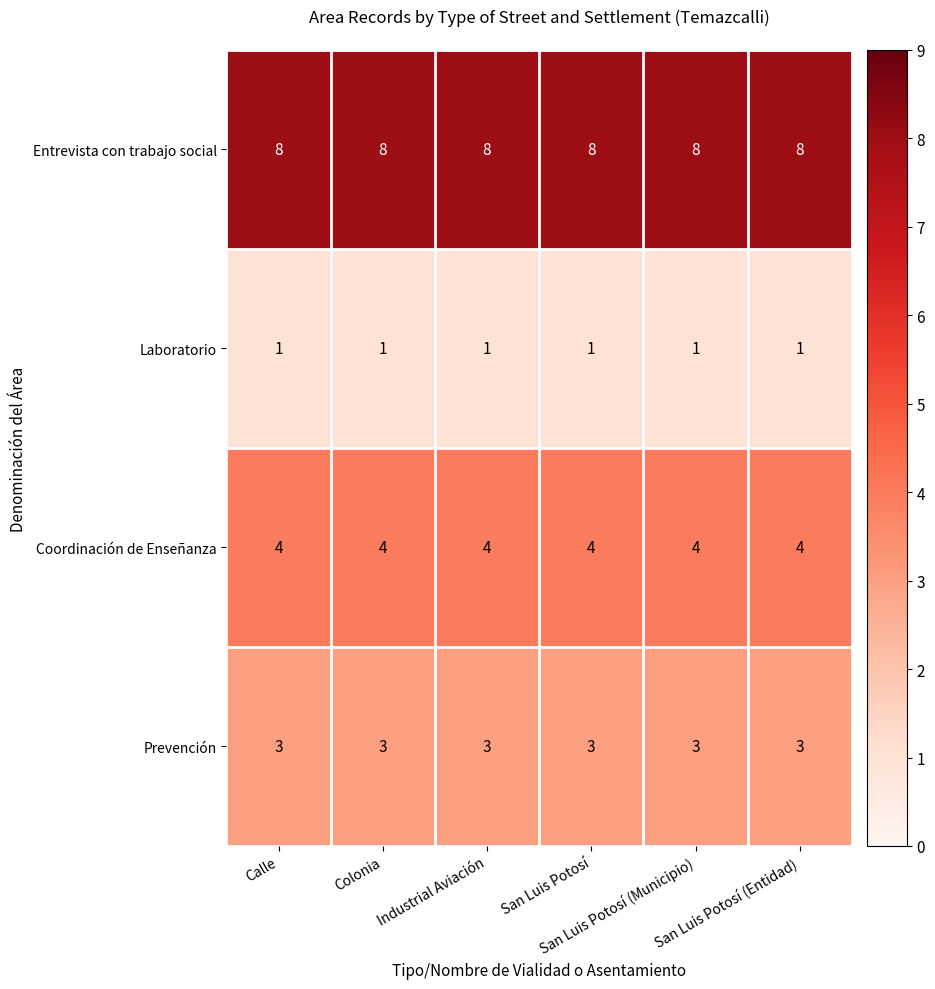

At how many categories does at least one series exceed 7?

6